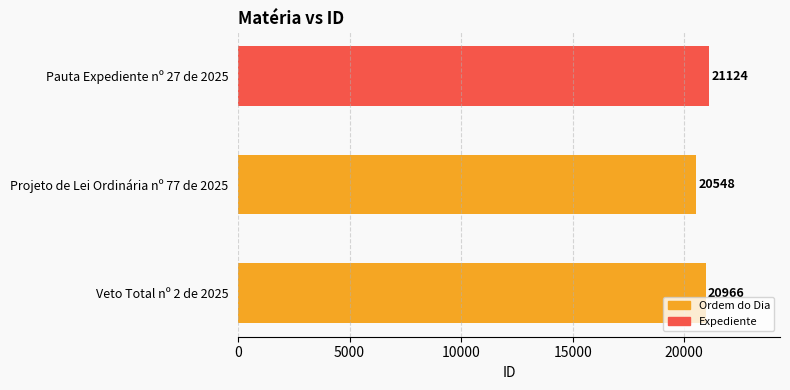

Does the chart contain any negative values?

No